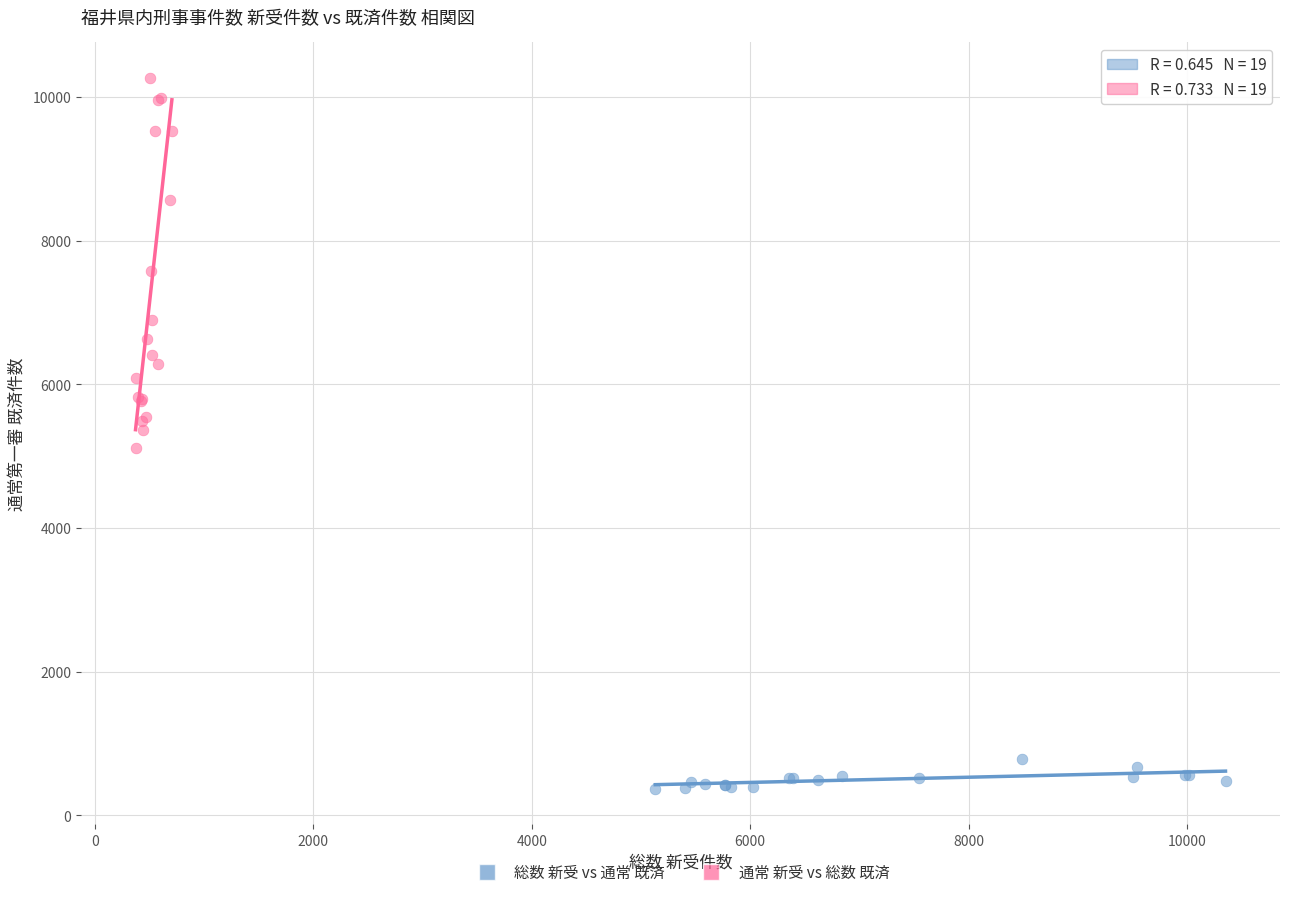

Which series contains the highest Y value?

通常 新受 vs 総数 既済